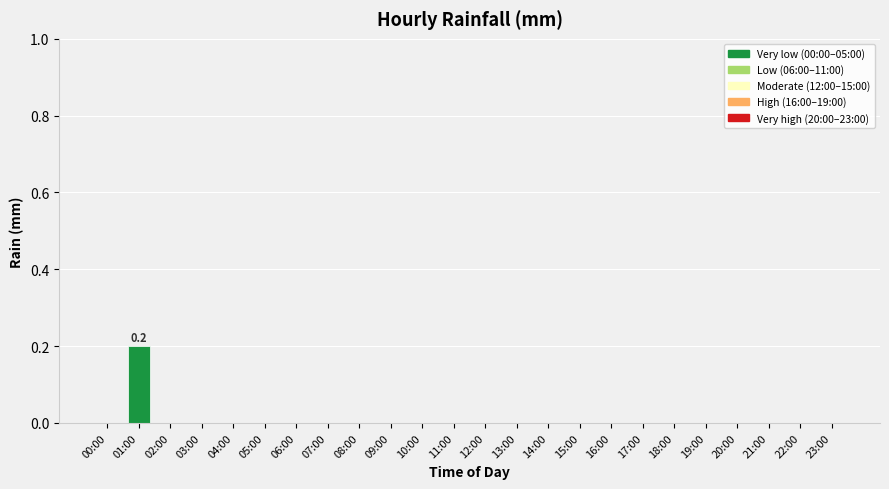

At which category does the chart reach its peak across all series?

01:00